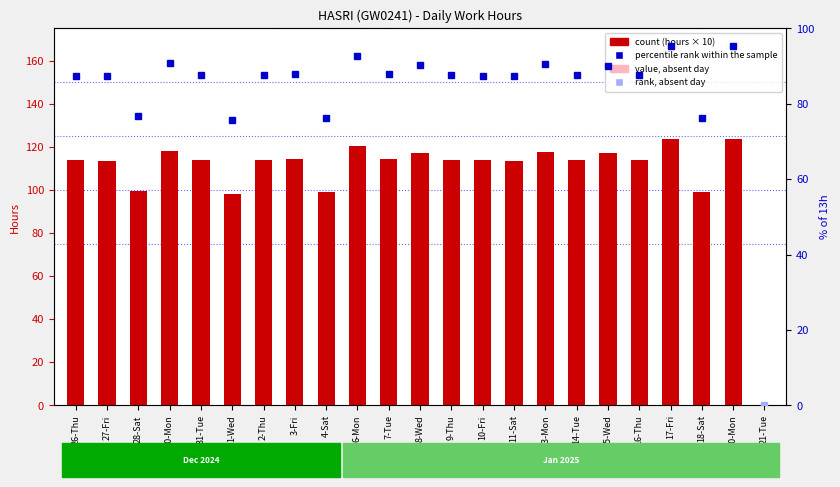

What is the difference between the maximum and second lowest values?

25.6